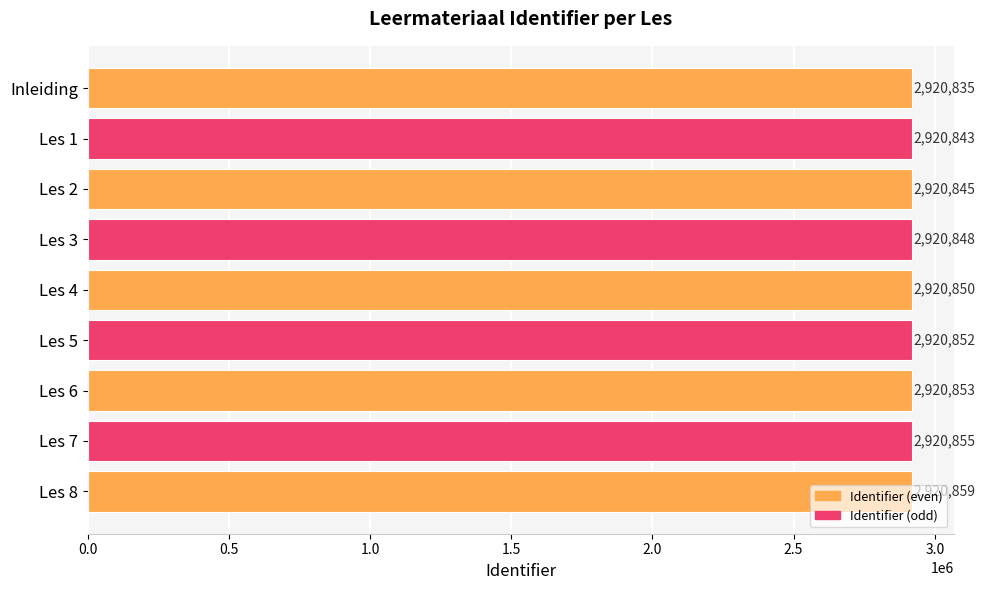

What is the change in value from Les 5 to Les 8?

+7